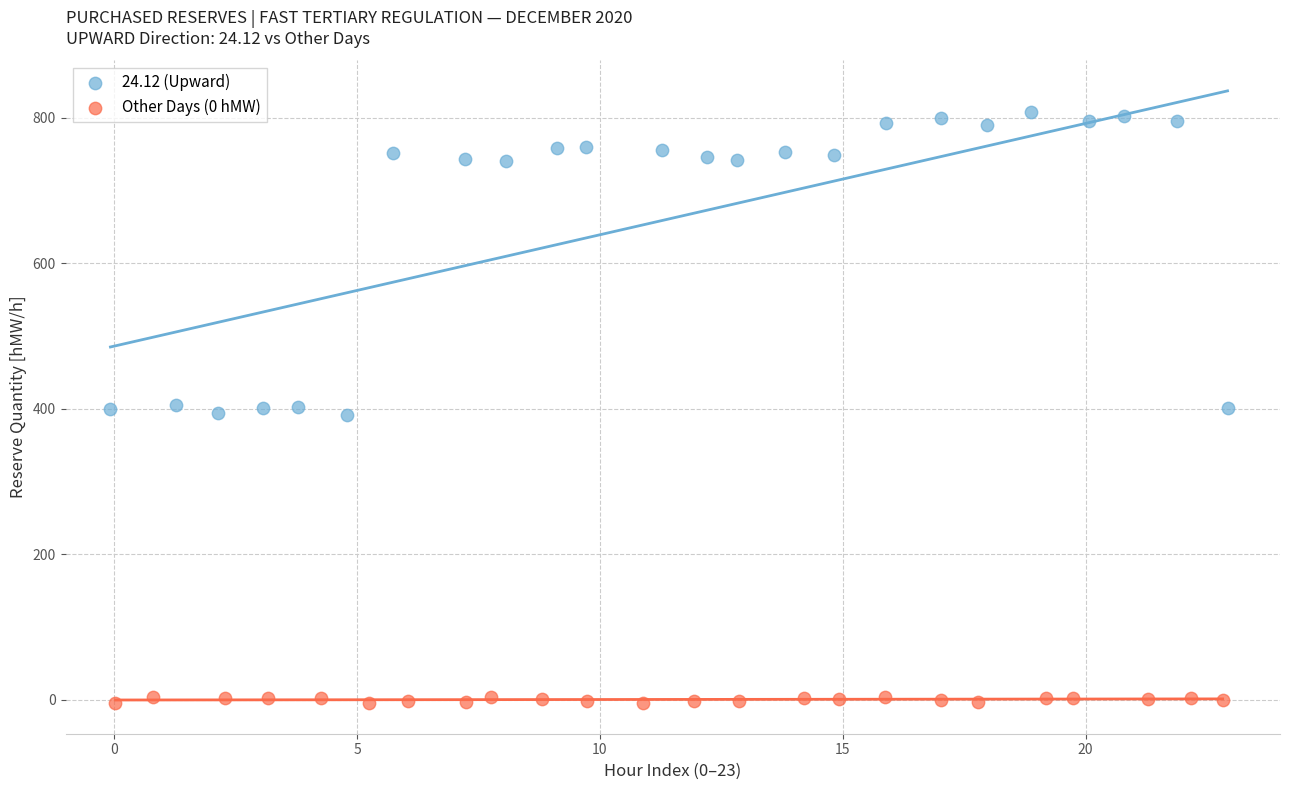

Which series contains the lowest Y value?

Other Days (0 hMW)